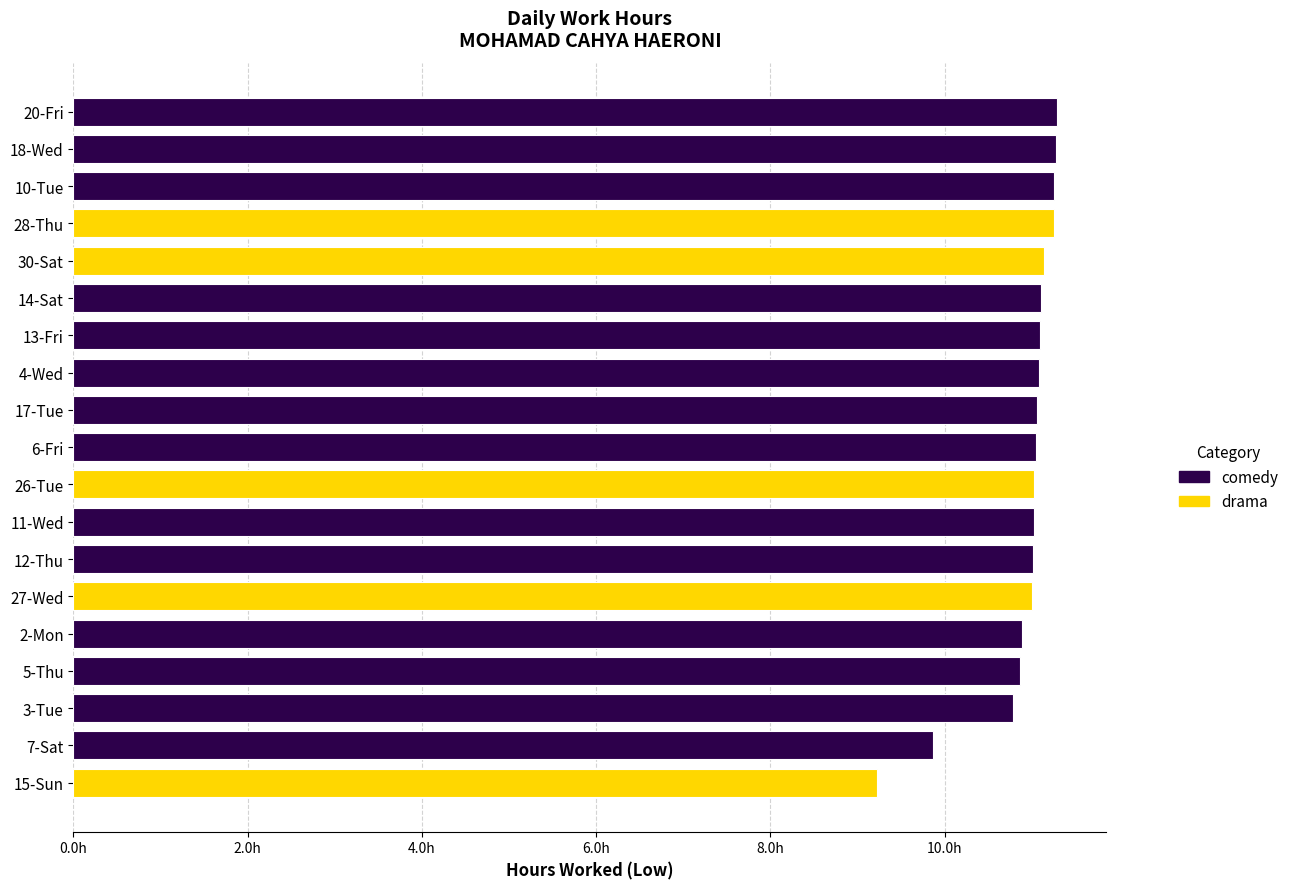

Does the chart contain any negative values?

No